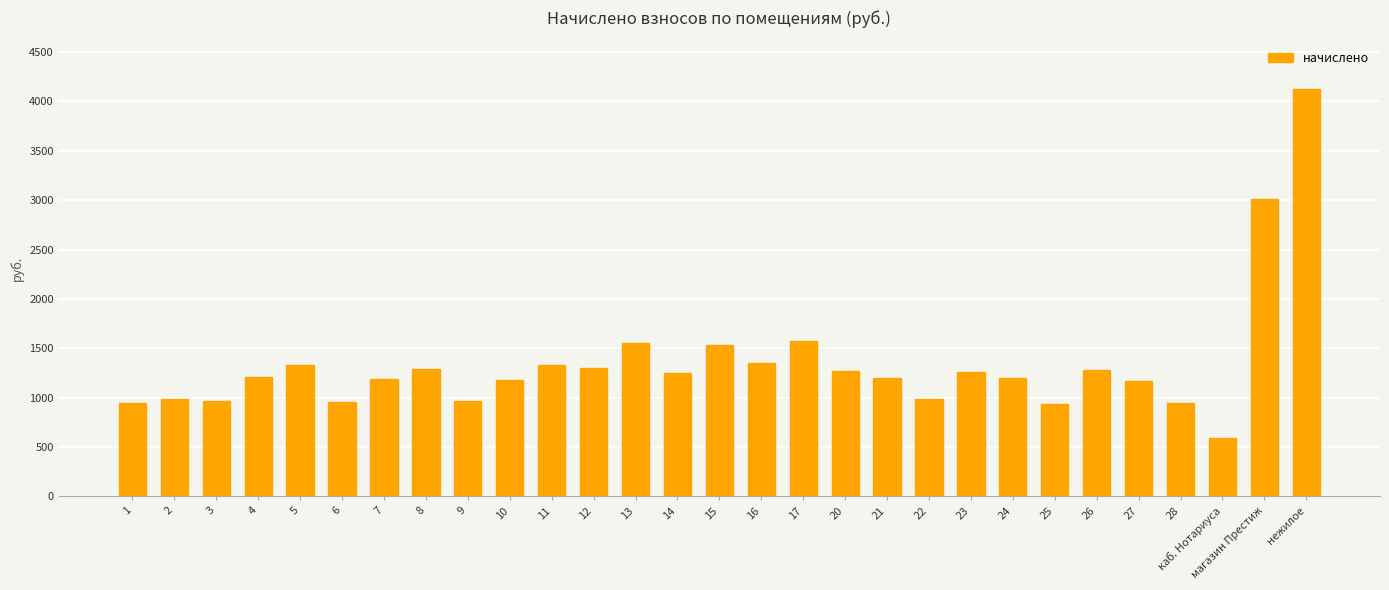

Is it true that the value at 13 is 1551.8?

True